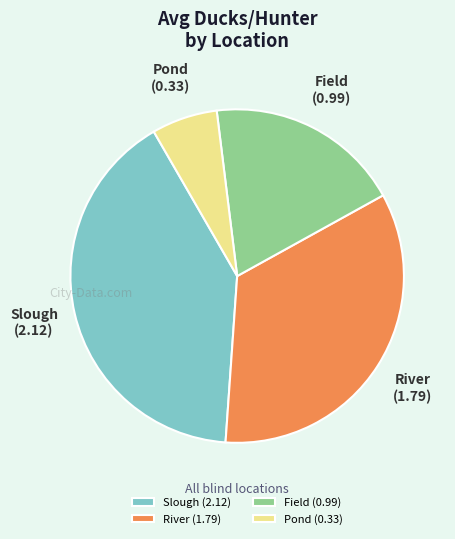

Does any single category account for the majority?

No